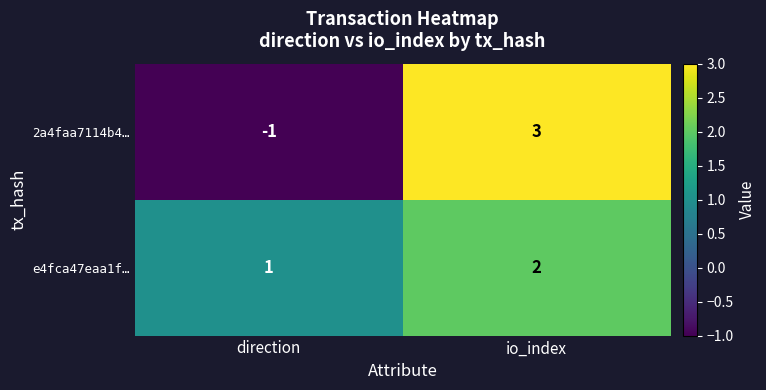

How many categories are shown in the chart?

2